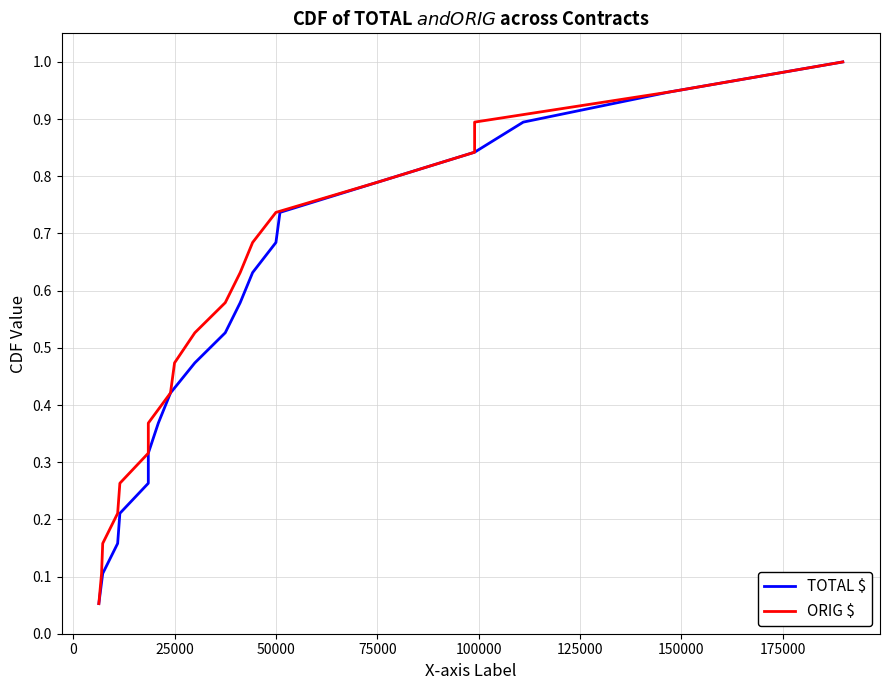

At how many categories does at least one series exceed 0?

19